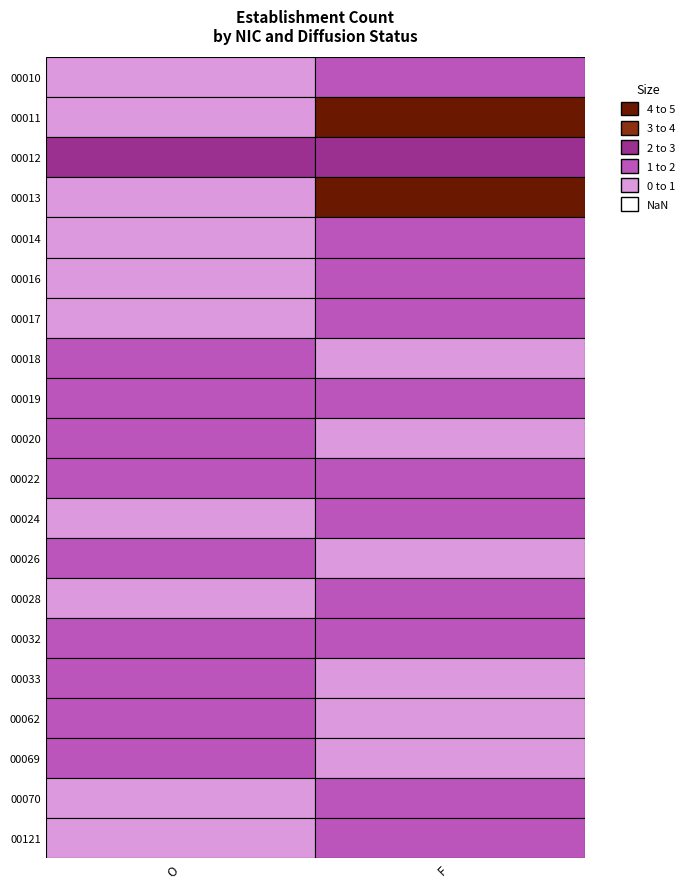

What is the sum of all 00012 values?

4